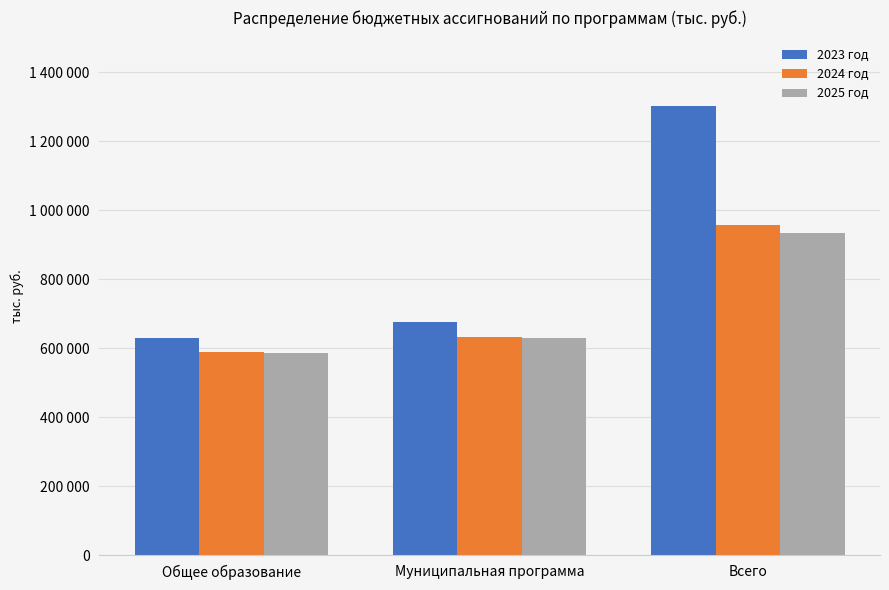

Rank the series at Муниципальная программа from highest to lowest value.

2023 год, 2024 год, 2025 год